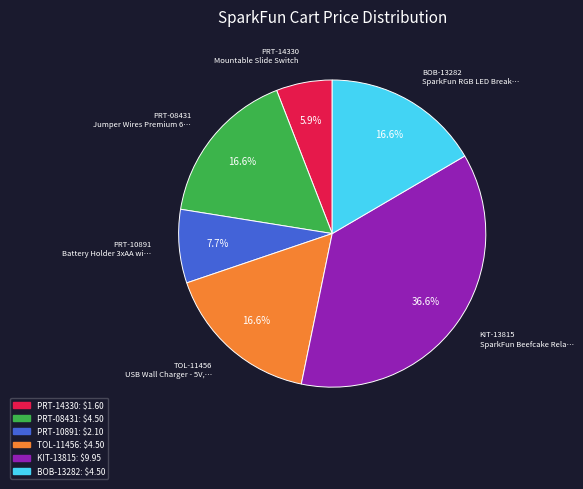

Does any single category account for the majority?

No